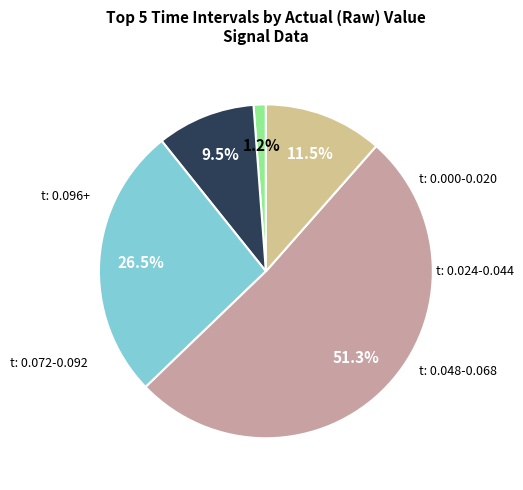

Is there any slice that represents more than half of the pie?

Yes